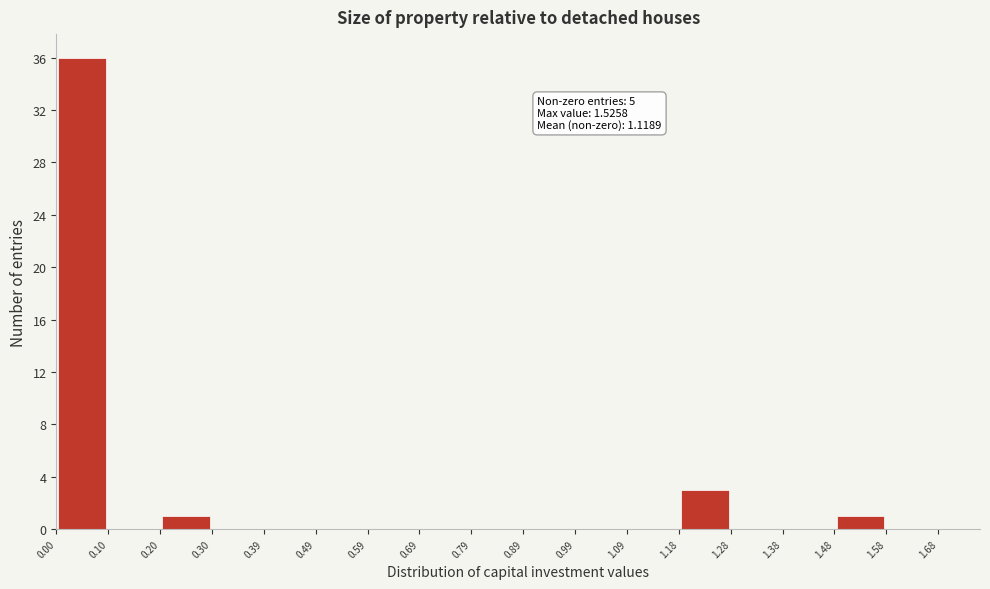

Over which range of the x-axis is the bar tallest?

0.00 to 0.10